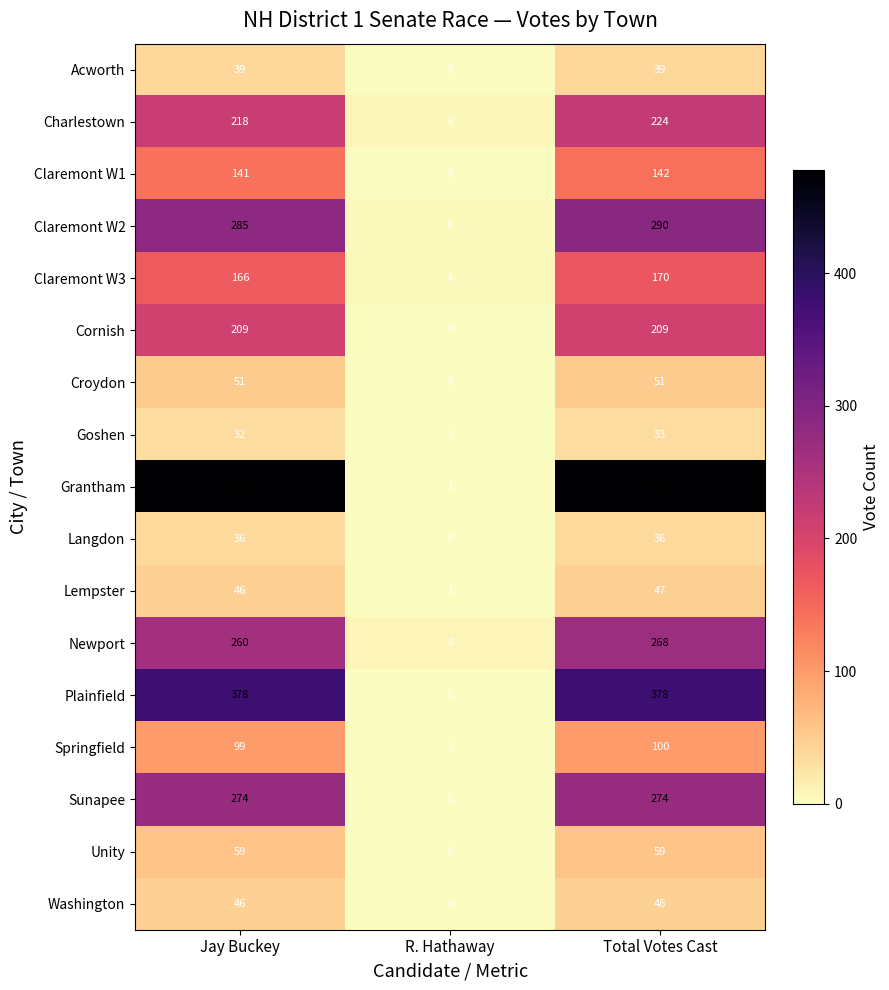

Which category has the highest value in the Claremont W1 series?

Total Votes Cast